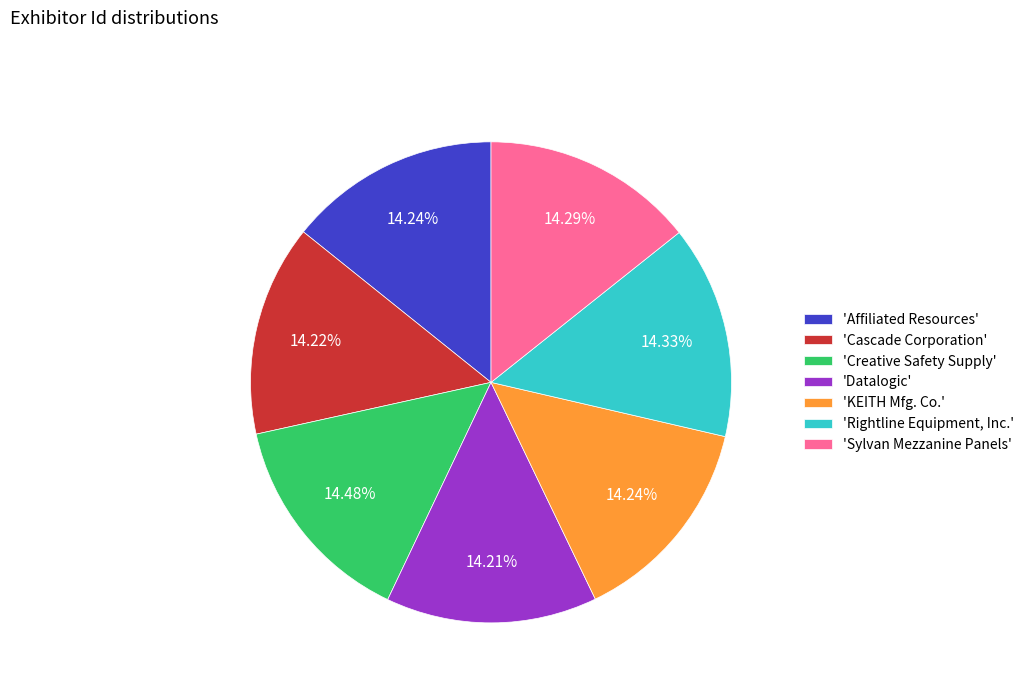

Approximately how many times larger is the value at 'Cascade Corporation' compared to 'Affiliated Resources'?

1.0